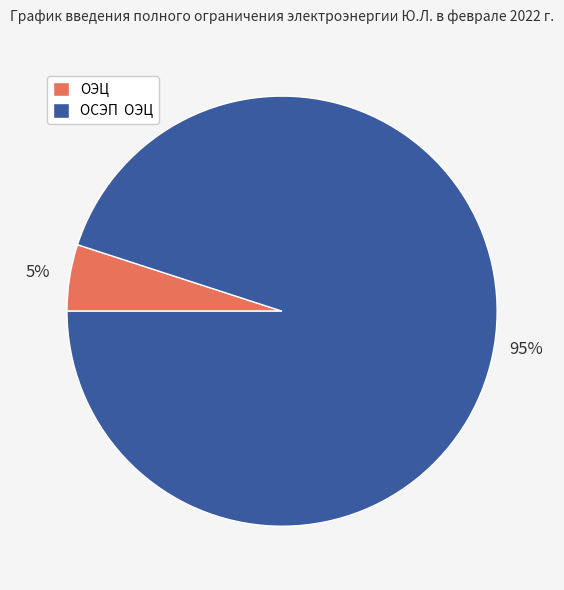

How many slices are in this pie chart?

2